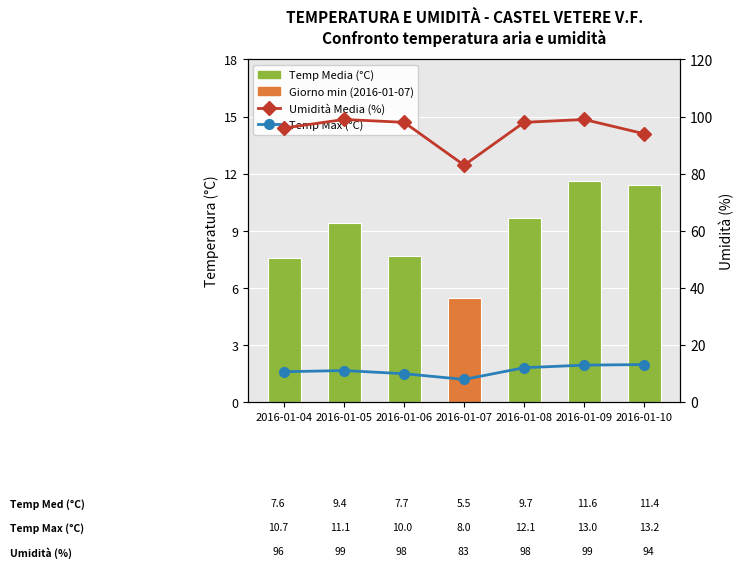

Reading left to right, transcribe all the data shown in this chart.

Temp Media (°C): 2016-01-04=7.6	2016-01-05=9.4	2016-01-06=7.7	2016-01-07=5.5	2016-01-08=9.7	2016-01-09=11.6	2016-01-10=11.4
Umidità Media (%): 2016-01-04=96.0	2016-01-05=99.0	2016-01-06=98.0	2016-01-07=83.0	2016-01-08=98.0	2016-01-09=99.0	2016-01-10=94.0
Temp Max (°C): 2016-01-04=10.7	2016-01-05=11.1	2016-01-06=10.0	2016-01-07=8.0	2016-01-08=12.1	2016-01-09=13.0	2016-01-10=13.2